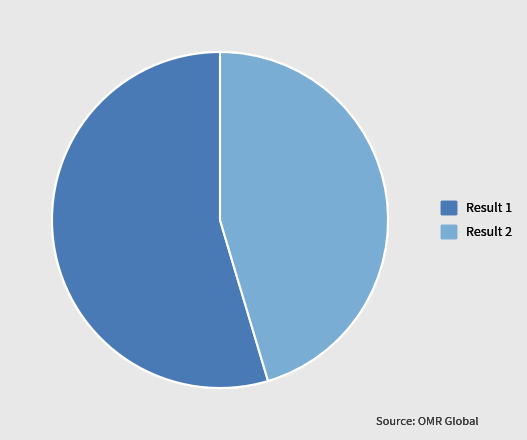

Rank the categories by value from lowest to highest.

Result 2, Result 1